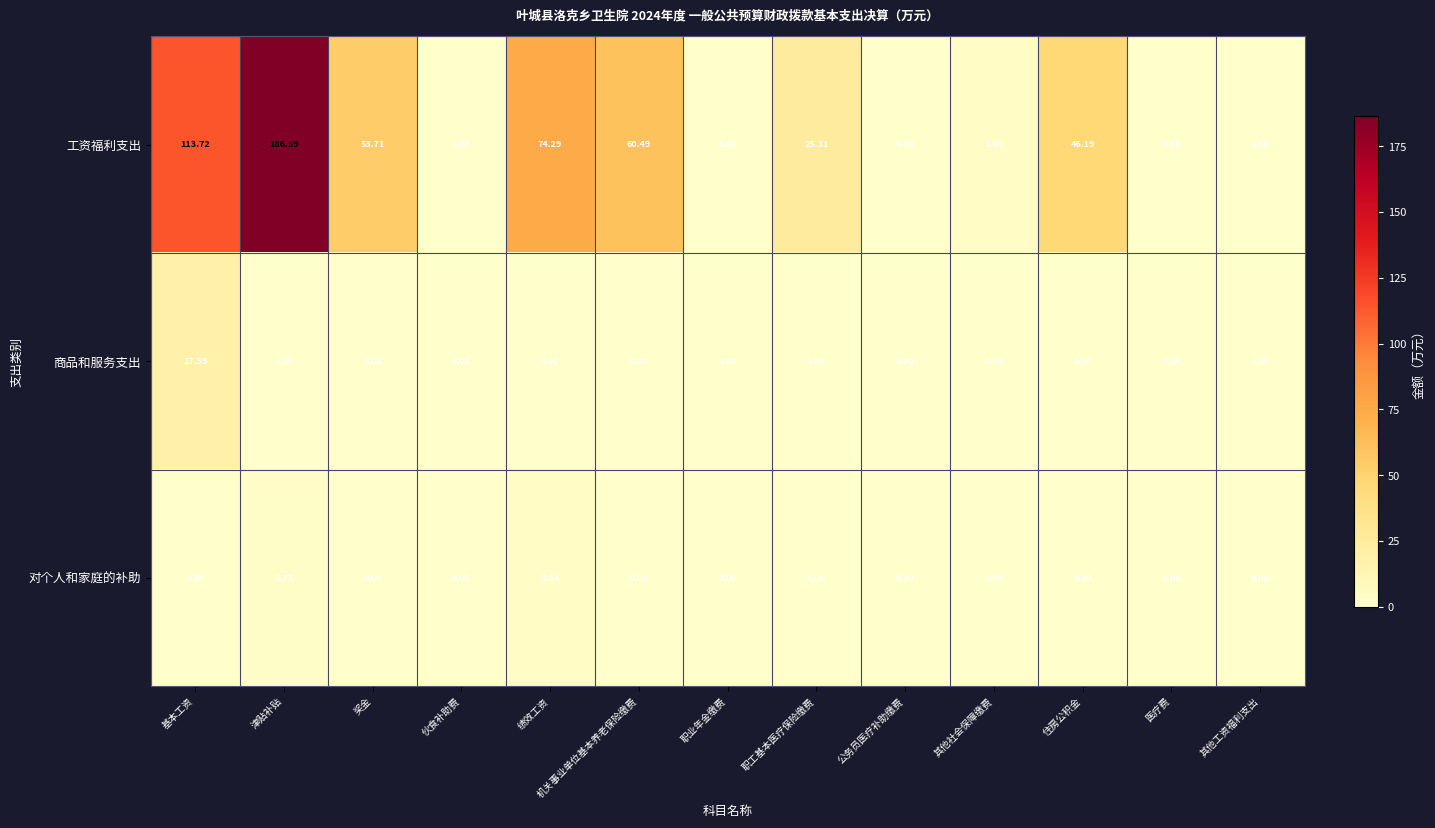

Which series changed the most between 基本工资 and 伙食补助费?

工资福利支出